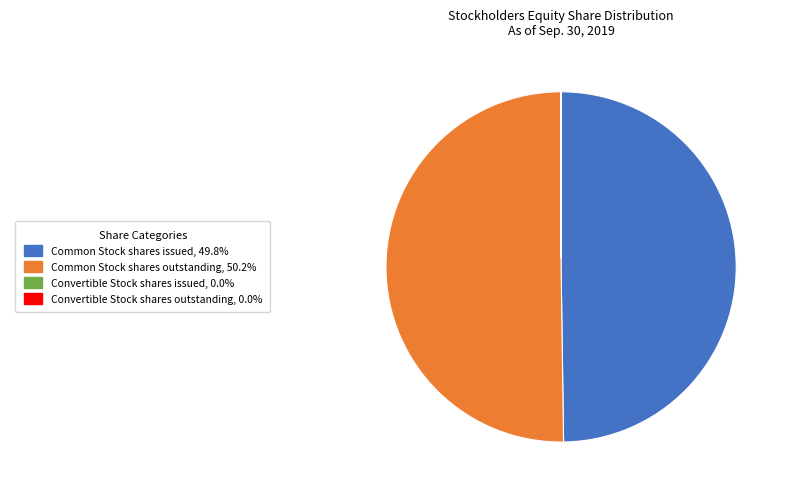

Which slice is the largest?

Common Stock shares outstanding